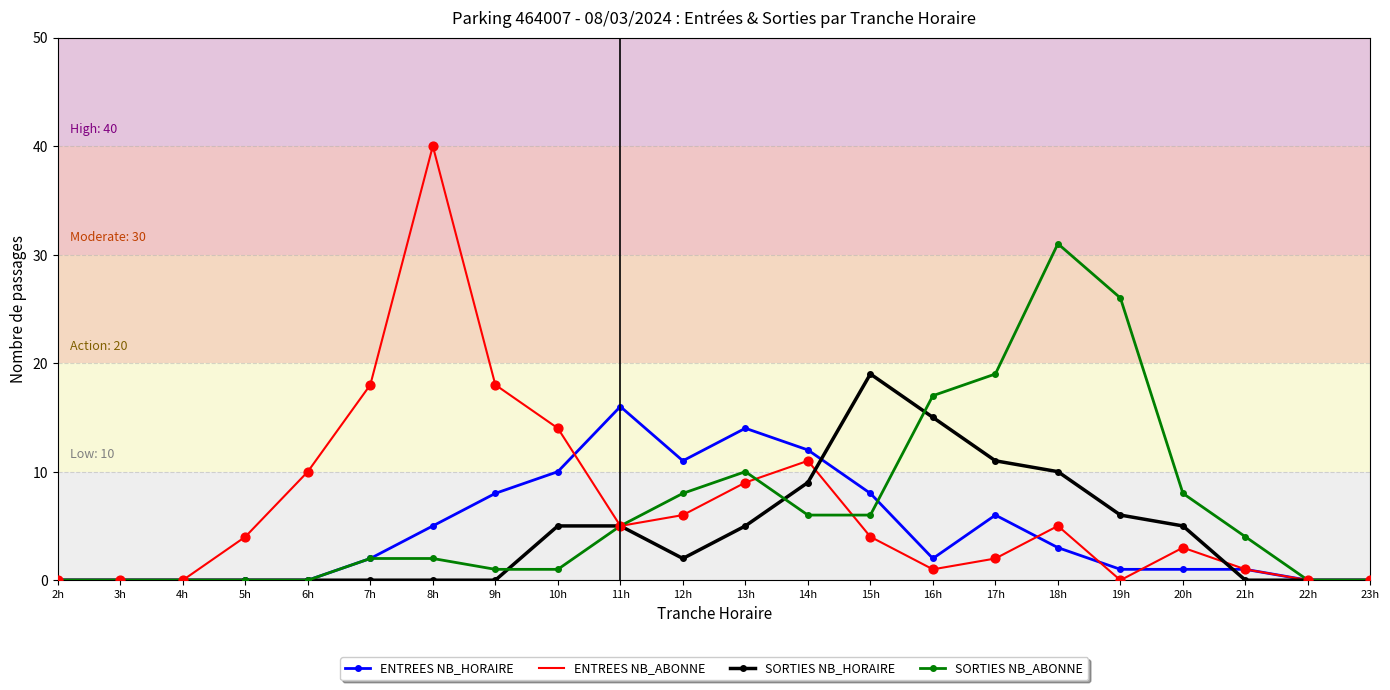

What is the total value across all series at 19h?

33